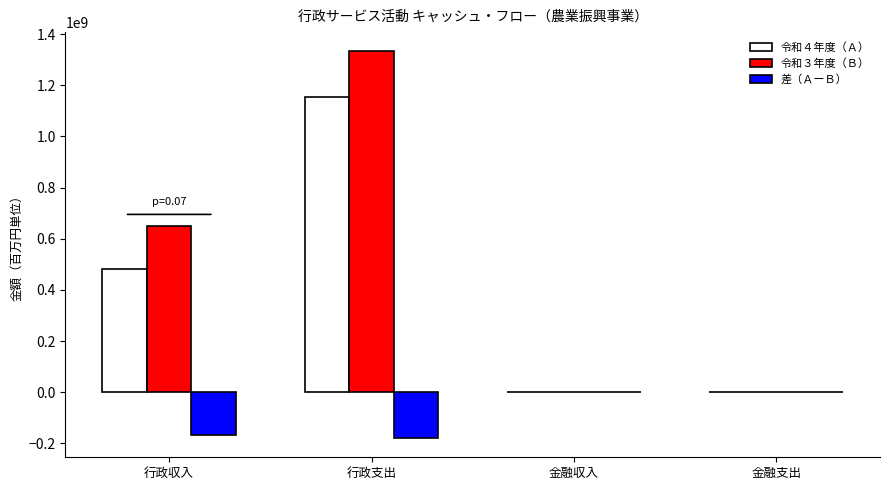

What is the sum of all 令和３年度（Ｂ） values?

1981091469